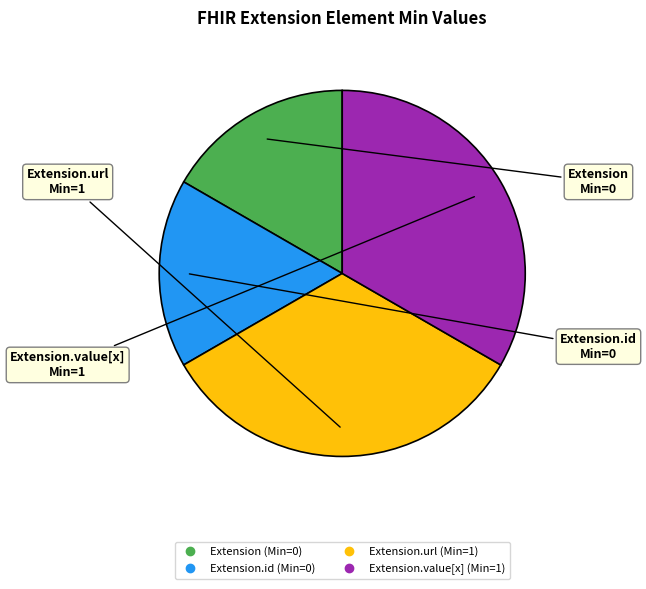

Is there a majority slice in this chart?

No